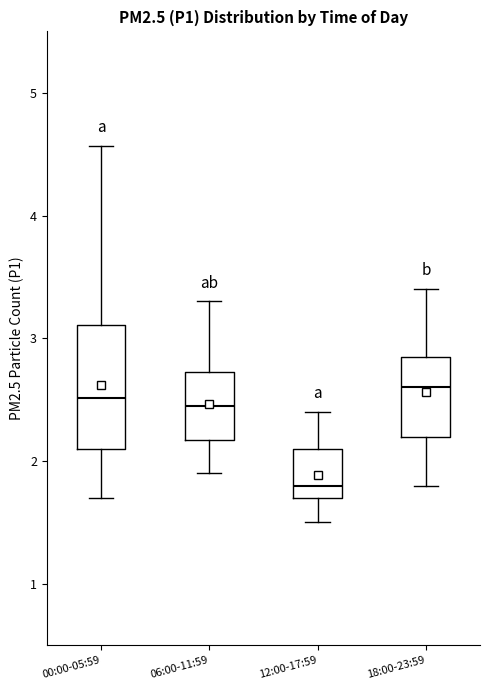

Which box's median line is the lowest?

12:00-17:59